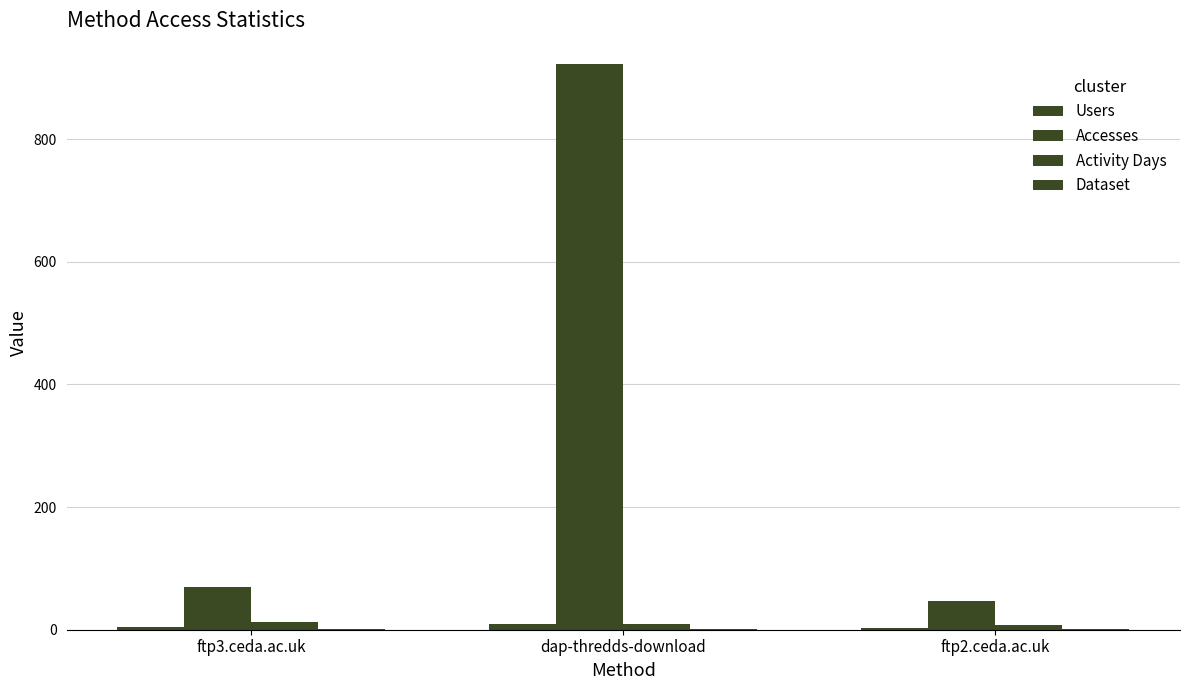

The Dataset series shows 1 at ftp2.ceda.ac.uk. True or false?

False